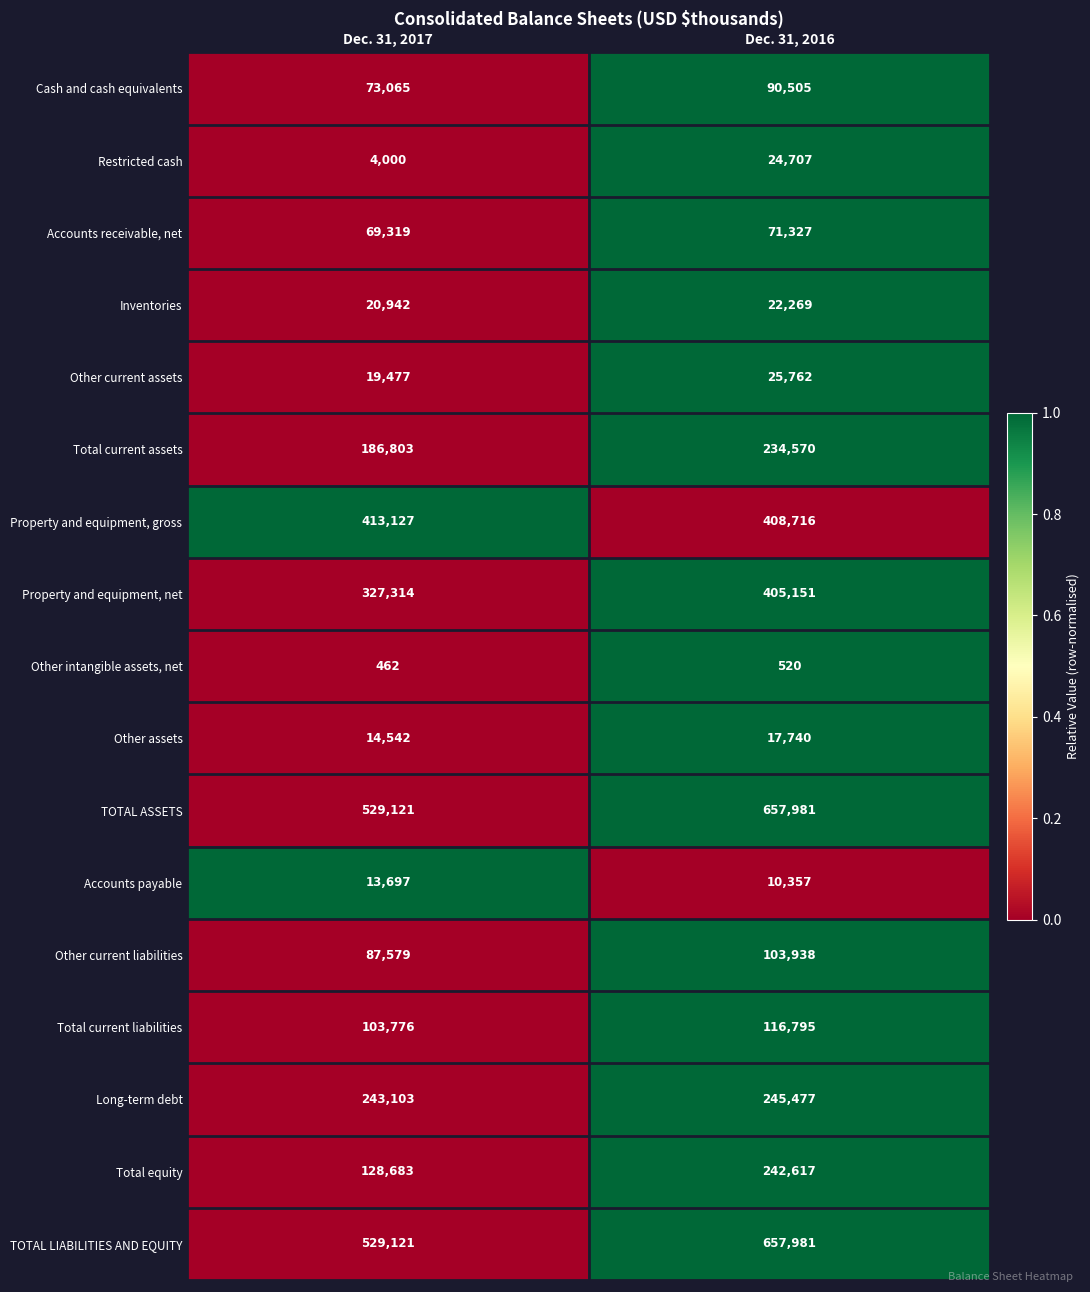

True or false: Property and equipment, gross has a value of 566676 at Dec. 31, 2016.

False